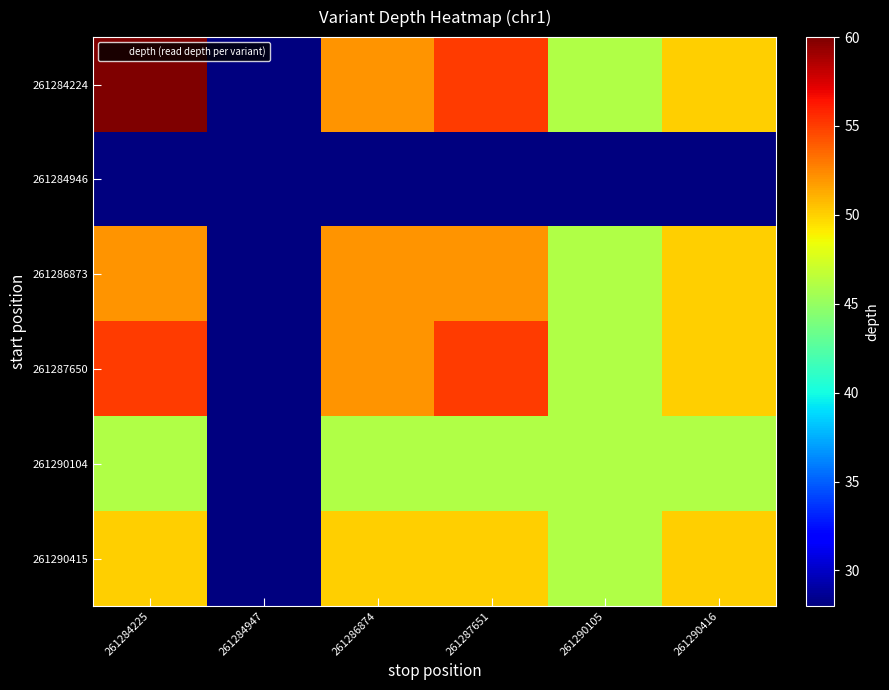

Reading left to right, transcribe all the data shown in this chart.

261284224: 261284225=60	261284947=28	261286874=52	261287651=55	261290105=46	261290416=50
261284946: 261284225=28	261284947=28	261286874=28	261287651=28	261290105=28	261290416=28
261286873: 261284225=52	261284947=28	261286874=52	261287651=52	261290105=46	261290416=50
261287650: 261284225=55	261284947=28	261286874=52	261287651=55	261290105=46	261290416=50
261290104: 261284225=46	261284947=28	261286874=46	261287651=46	261290105=46	261290416=46
261290415: 261284225=50	261284947=28	261286874=50	261287651=50	261290105=46	261290416=50